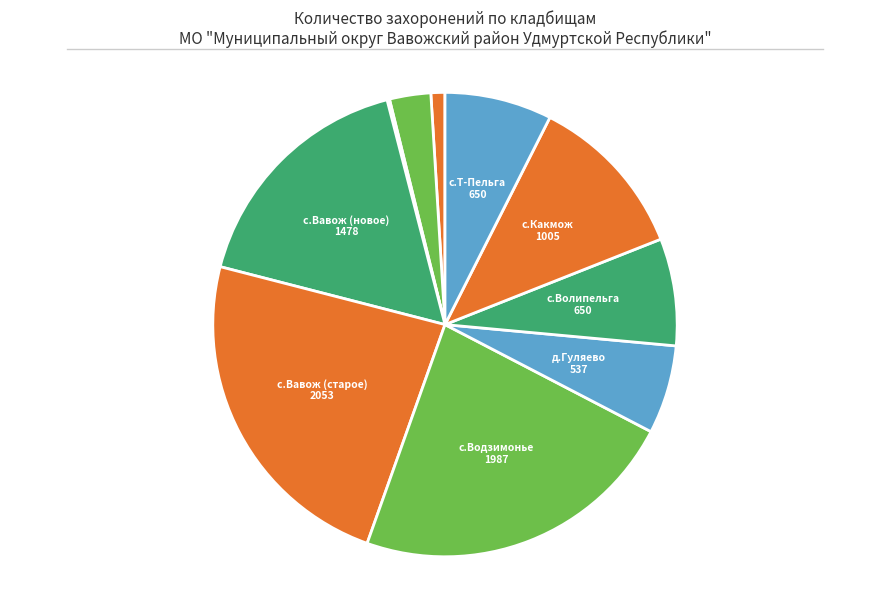

Rank the categories by value from highest to lowest.

Кладбище с. Вавож (старое), Кладбище с. Водзимонье, Кладбище с. Вавож (новое), Кладбище с. Какмож, Кладбище с. Волипельга, Кладбище с. Т-Пельга, Кладбище д. Гуляево, Кладбище с. Брызгалово, Кладбище д. Макарово, Кладбище д. Нардомас